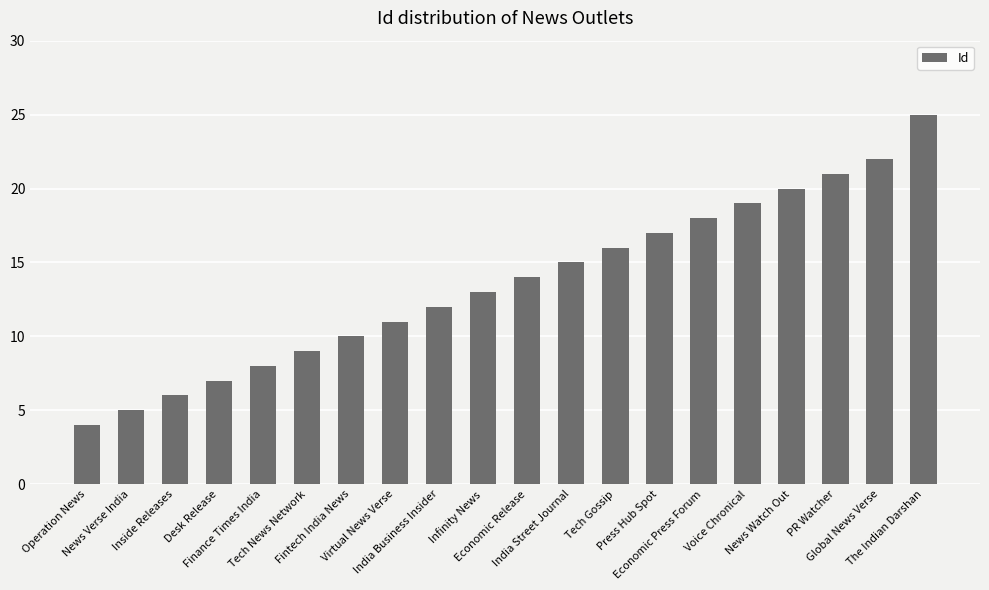

Are the bars horizontal?

No